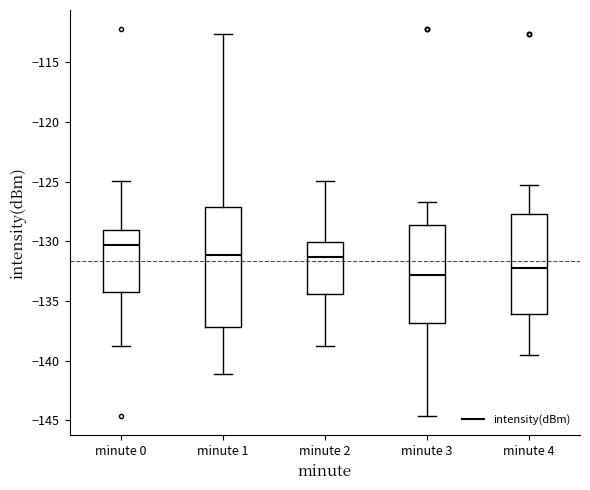

Which box's median line is the lowest?

minute 3